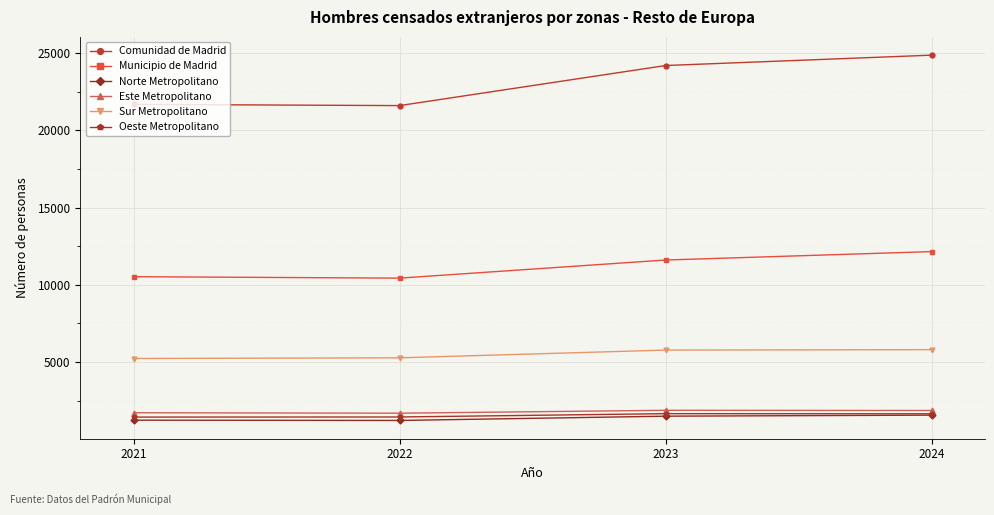

How many data points in Norte Metropolitano are less than 1488?

2